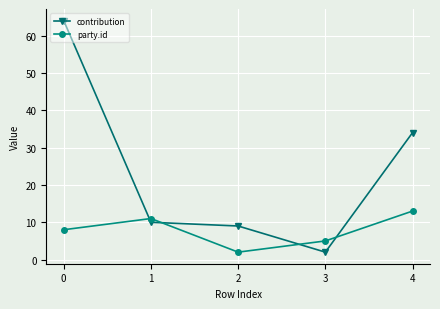

What is the approximate value of contribution at 4, to the nearest 5?

35